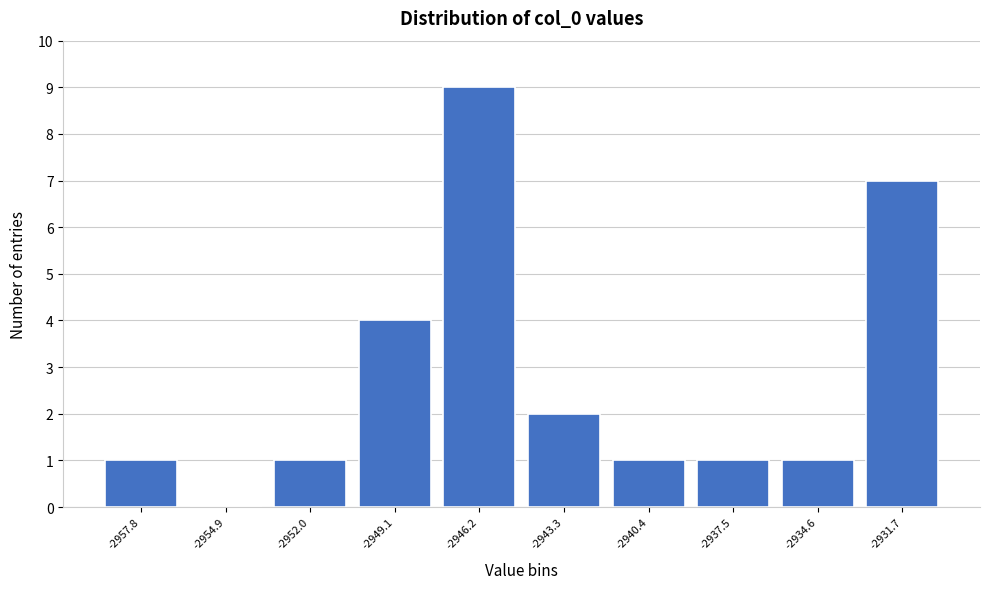

Reading left to right, transcribe all the data shown in this chart.

-2957.8=1	-2954.9=0	-2952.0=1	-2949.1=4	-2946.2=9	-2943.3=2	-2940.4=1	-2937.5=1	-2934.6=1	-2931.7=7